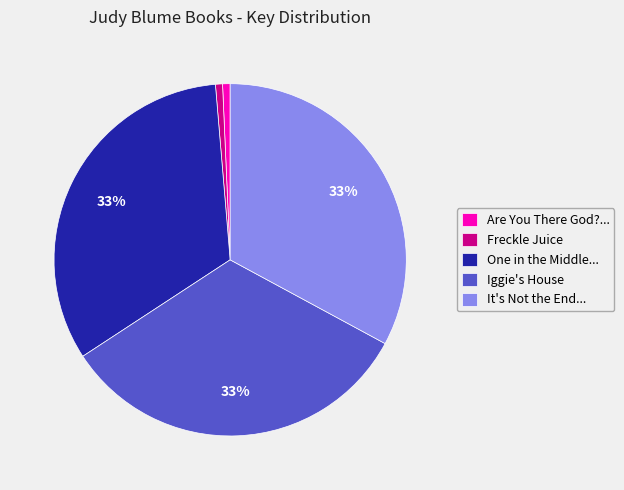

Which has a higher value, It's Not the End... or Are You There God?...?

It's Not the End...